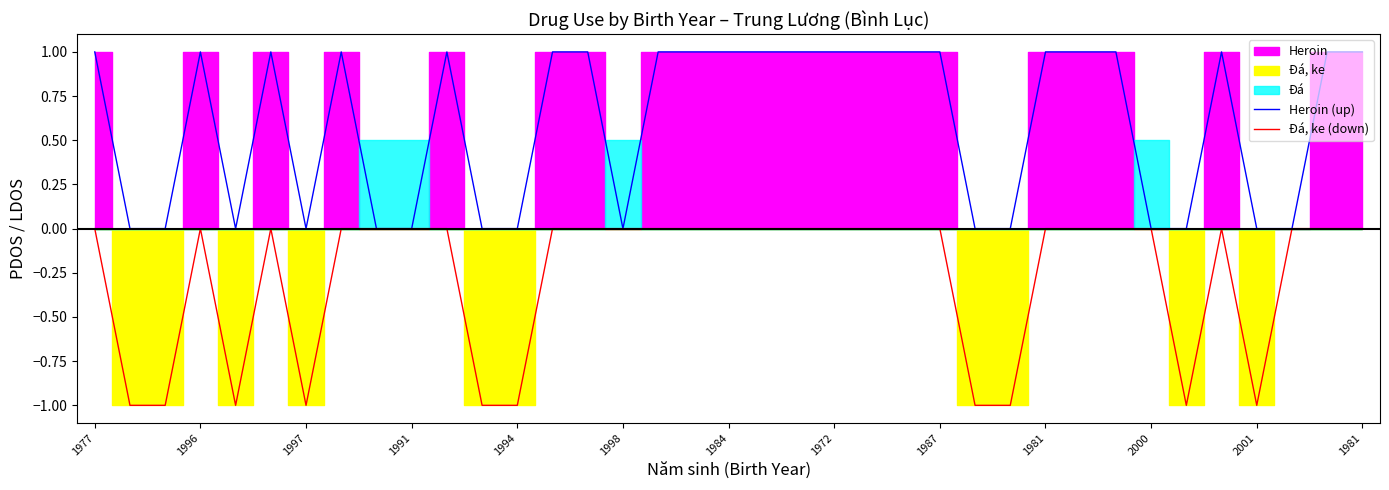

What is the lowest value of the Đá, ke (down) series?

-1